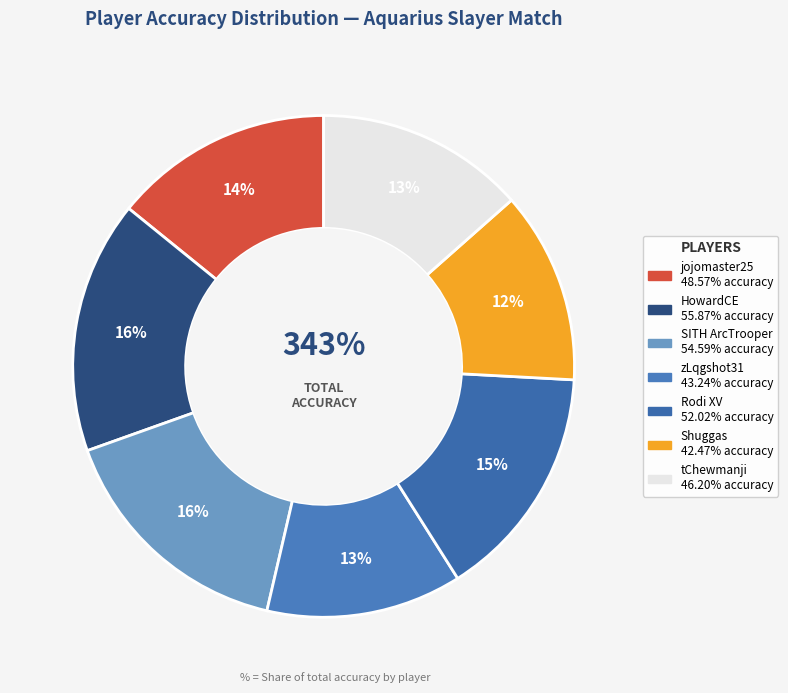

What is the smallest slice in the pie chart?

Shuggas